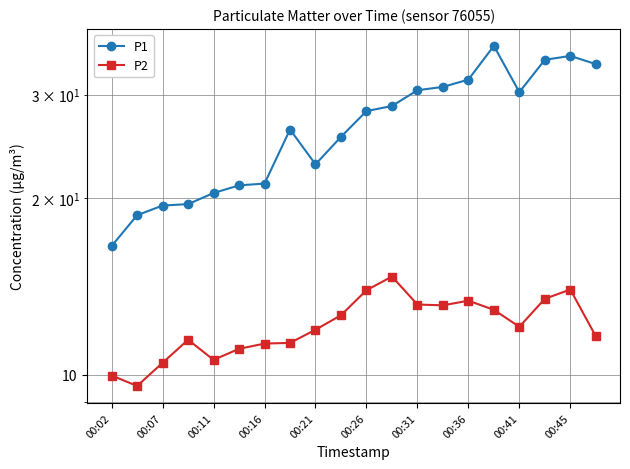

Count the number of categories in the chart.

20